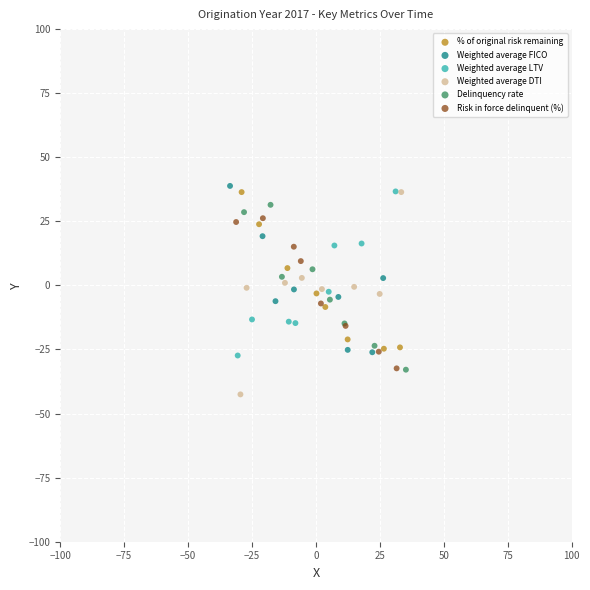

Which series contains the lowest Y value?

Weighted average DTI